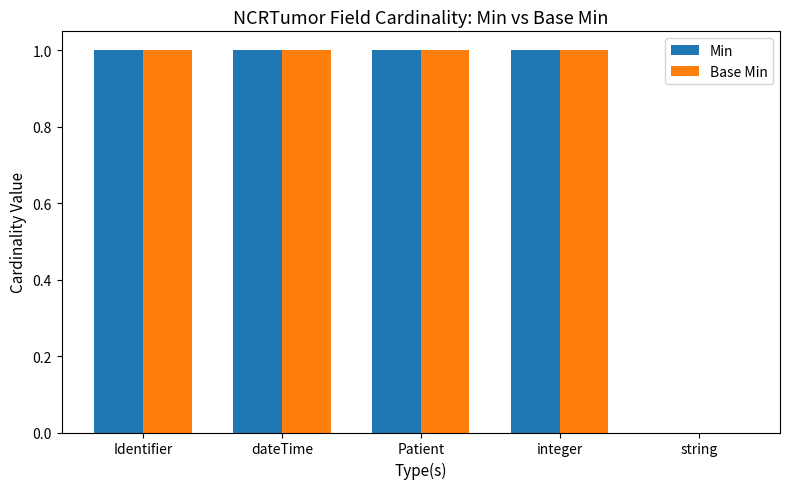

What is the sum of all Min values?

4